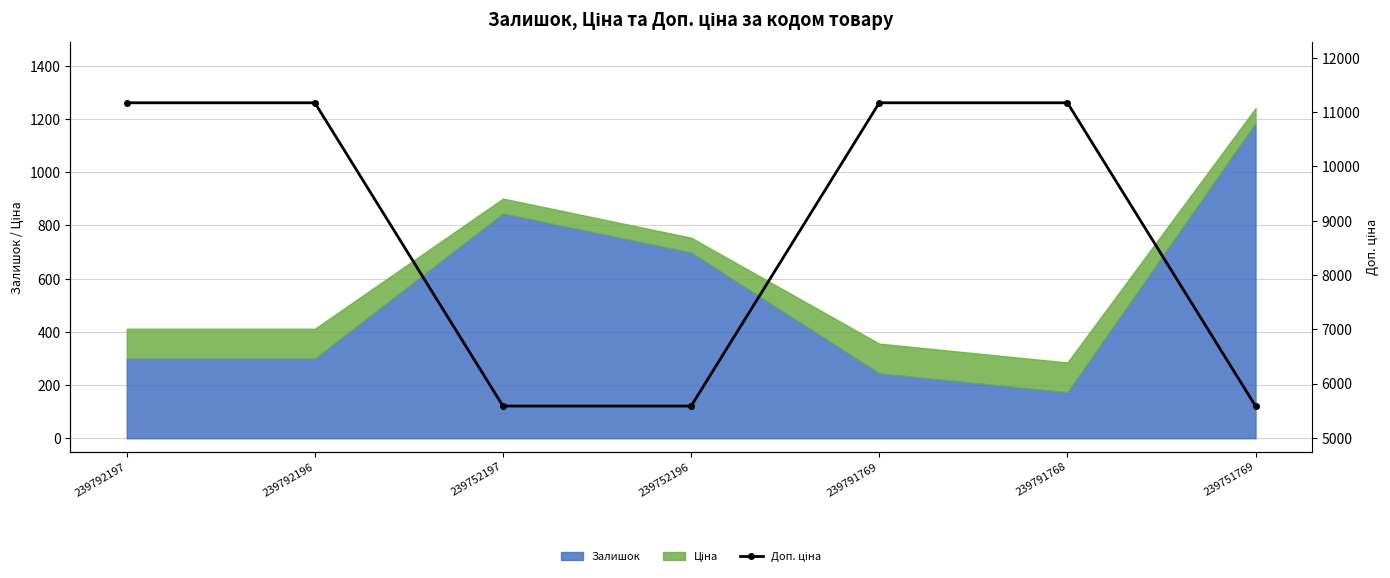

Does the chart have visible grid lines?

Yes